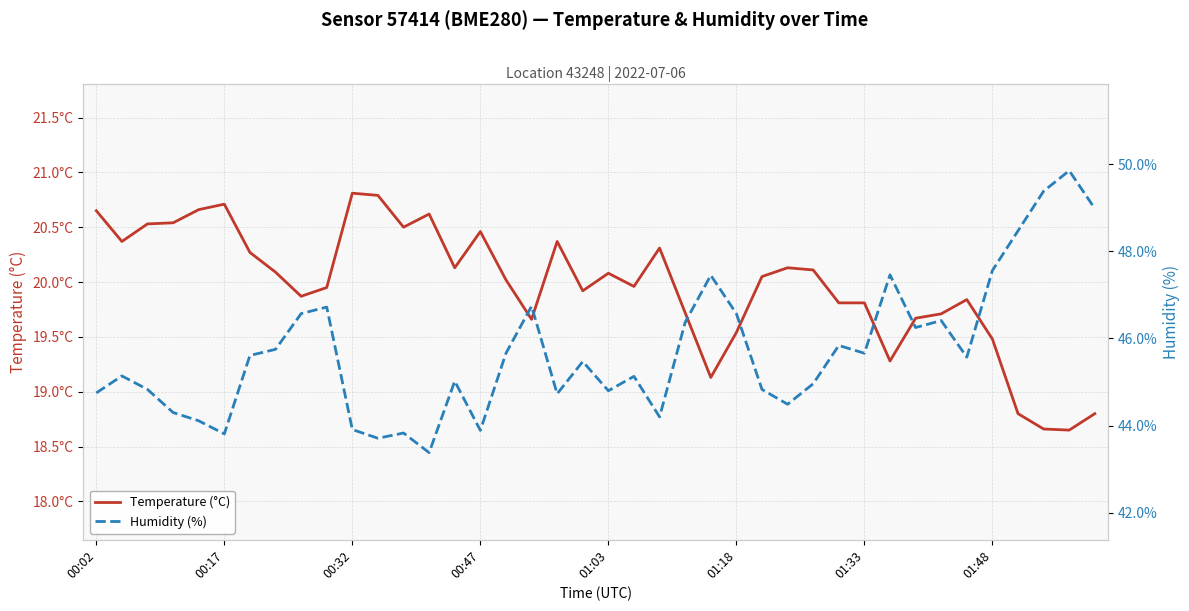

The Humidity (%) series shows 46.7 at 9. True or false?

True